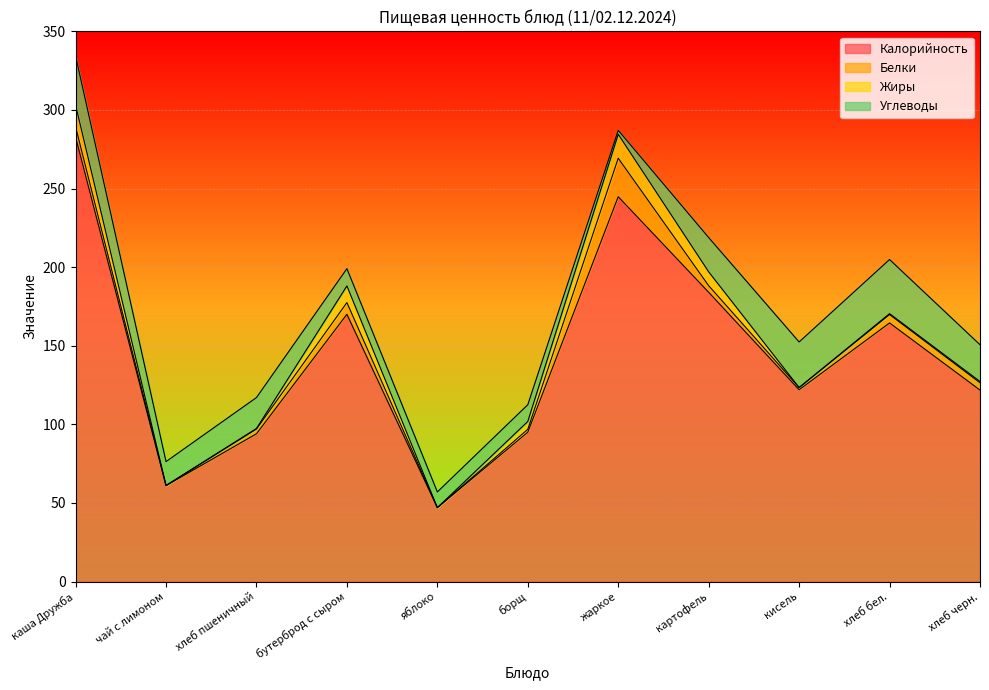

List the labels in order of Углеводы value, largest first.

хлеб бел., каша Дружба, кисель, хлеб черн., картофель, хлеб пшеничный, чай с лимоном, бутерброд с сыром, борщ, яблоко, жаркое